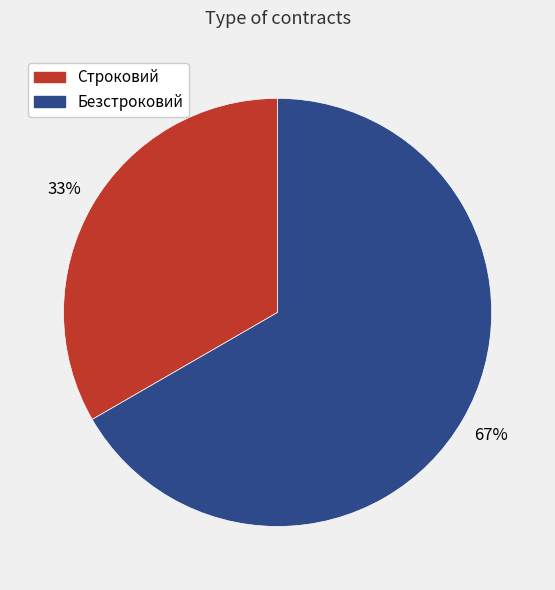

Which category accounts for the majority?

Безстроковий